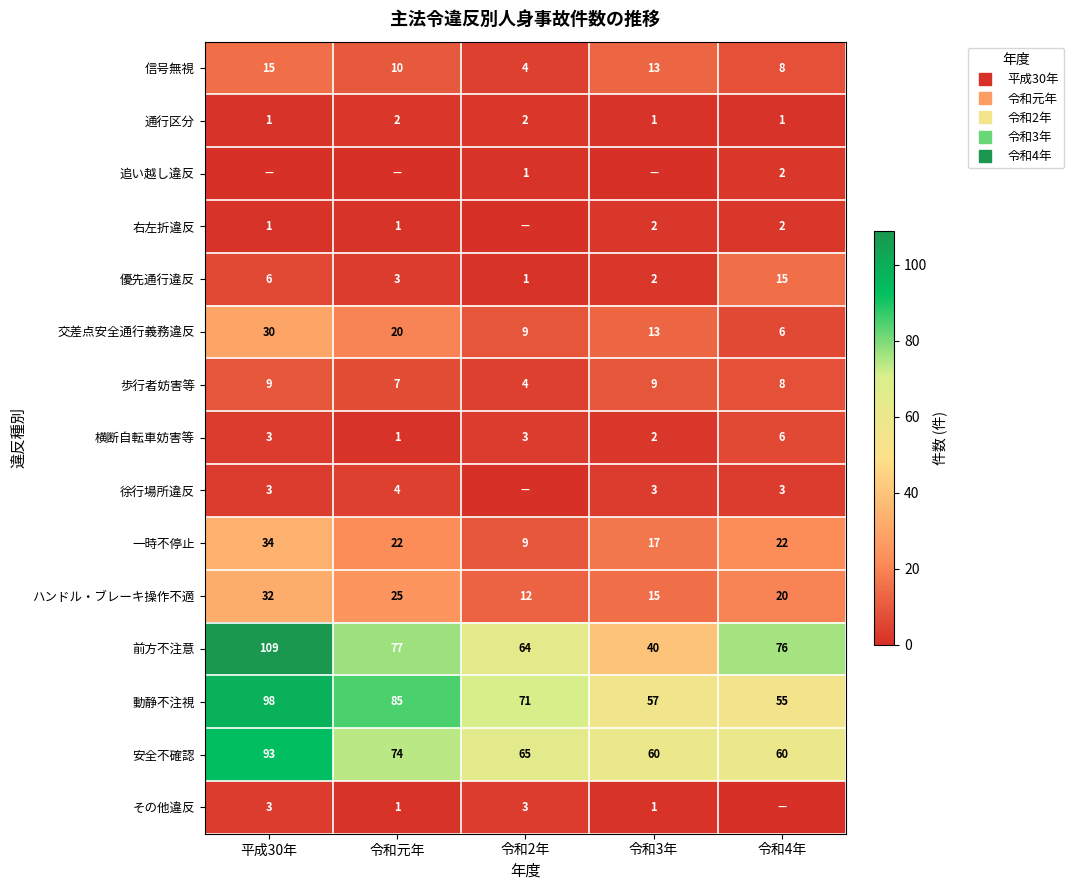

What is the sum of the 安全不確認 values at 令和元年 and 令和3年?

134